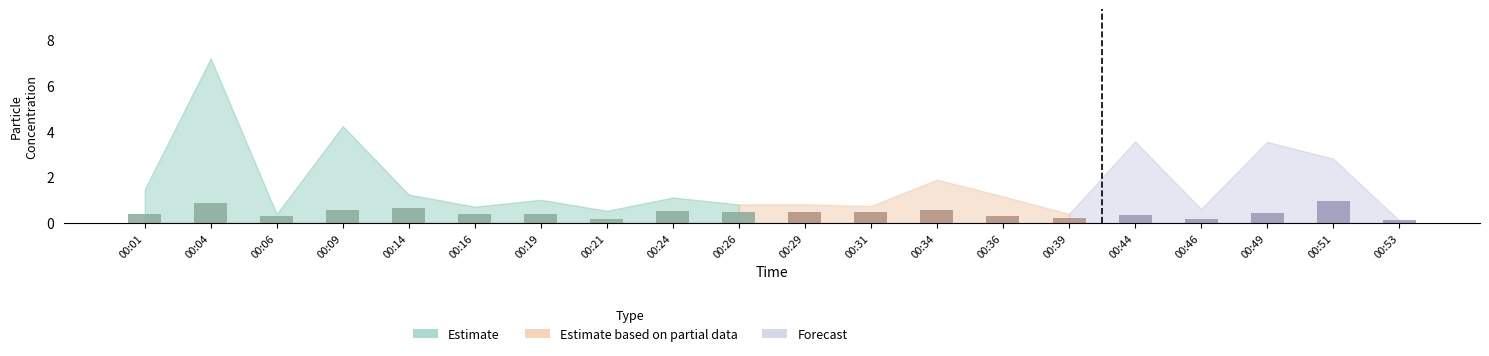

True or false: the data shows 0.3 at 00:36.

True